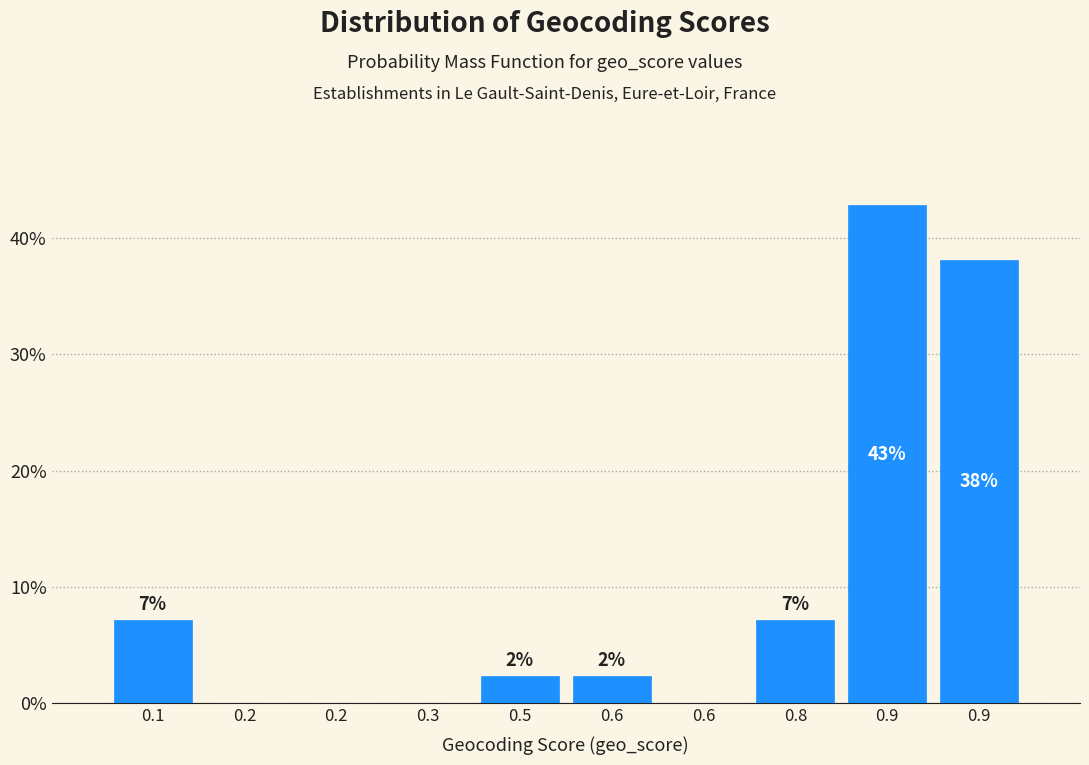

Are the bars horizontal?

No